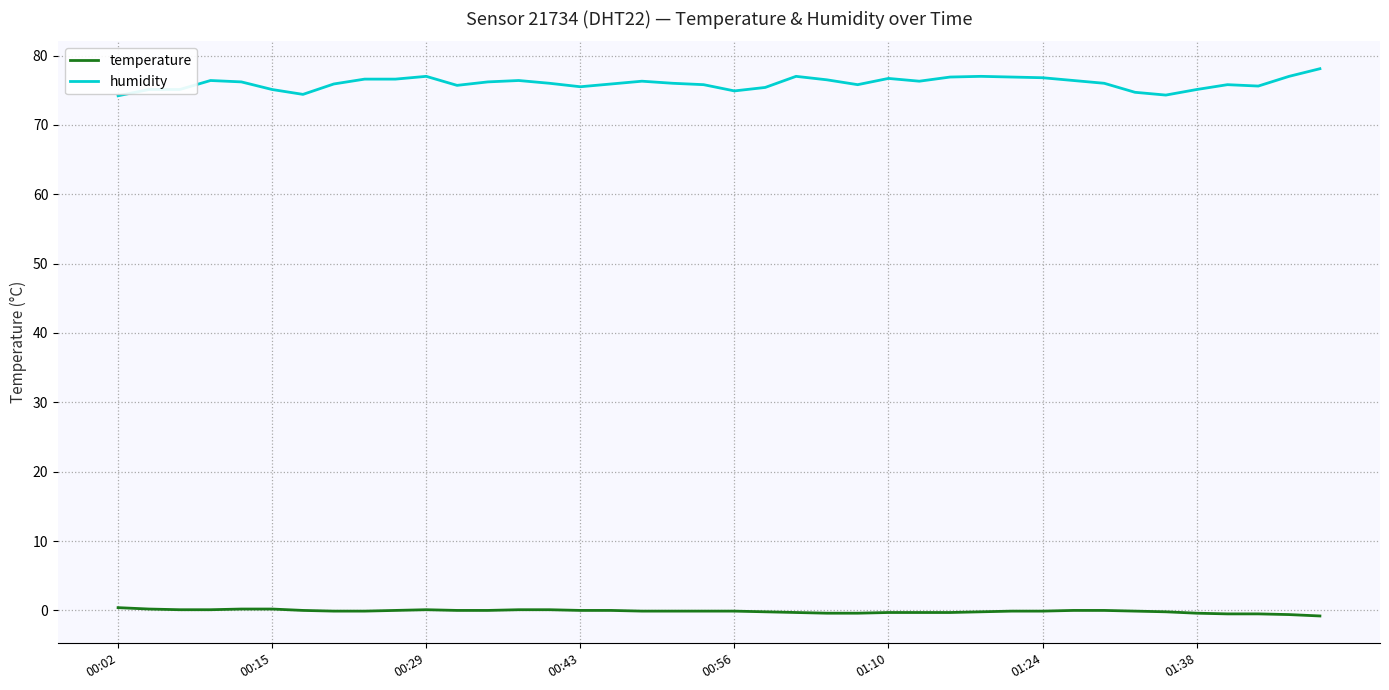

What are all the series names shown in the legend?

temperature, humidity